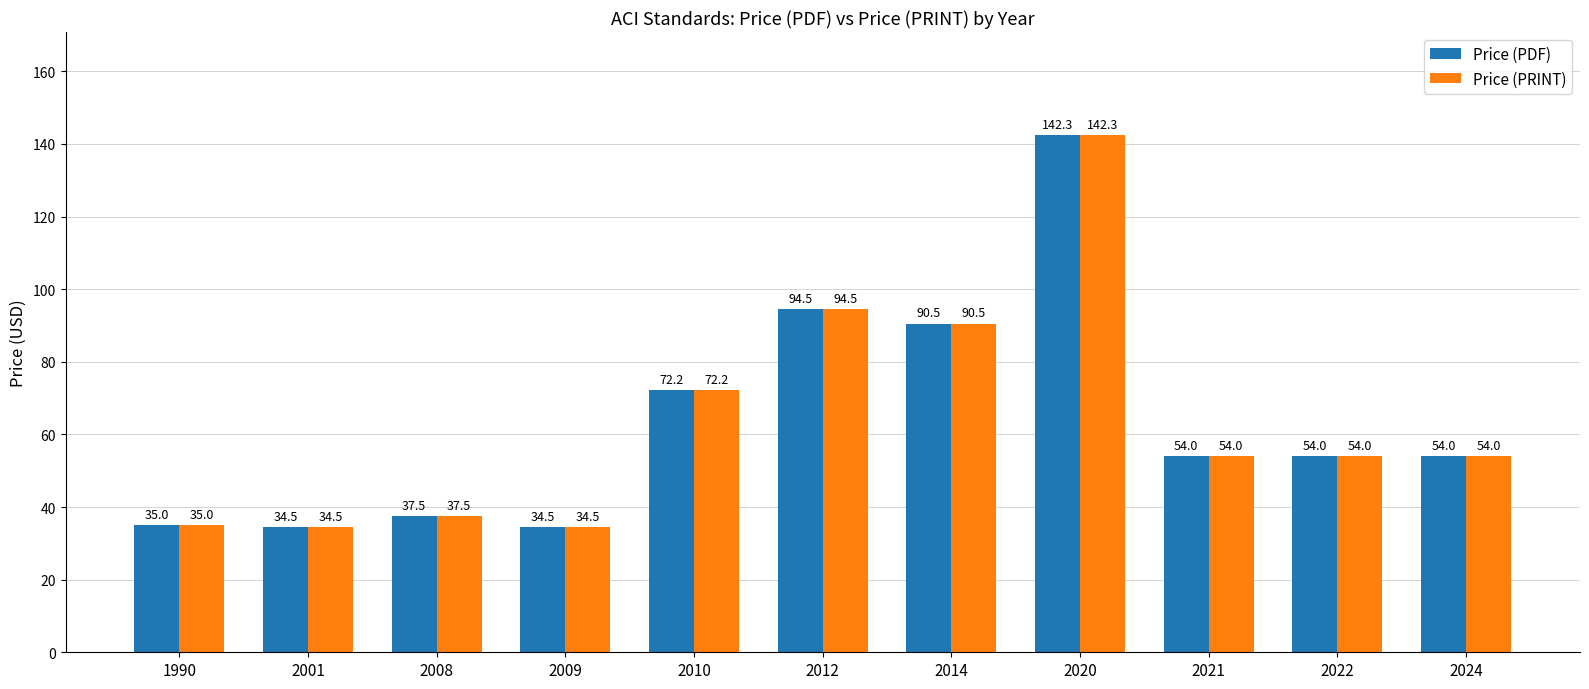

True or false: Price (PRINT) has a value of 17.7 at 2022.

False